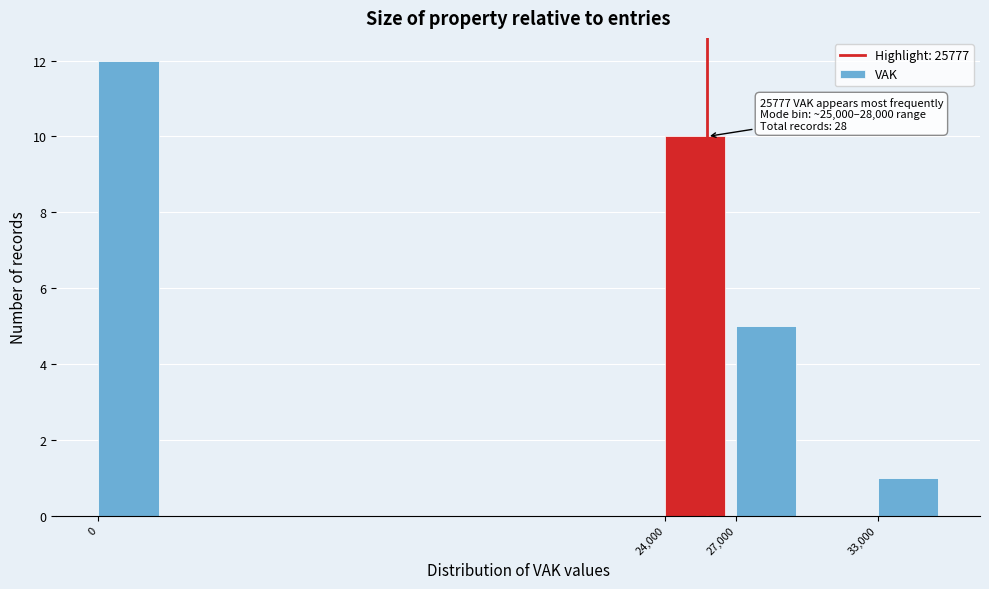

Which range on the x-axis has the tallest bar?

0 to 3000